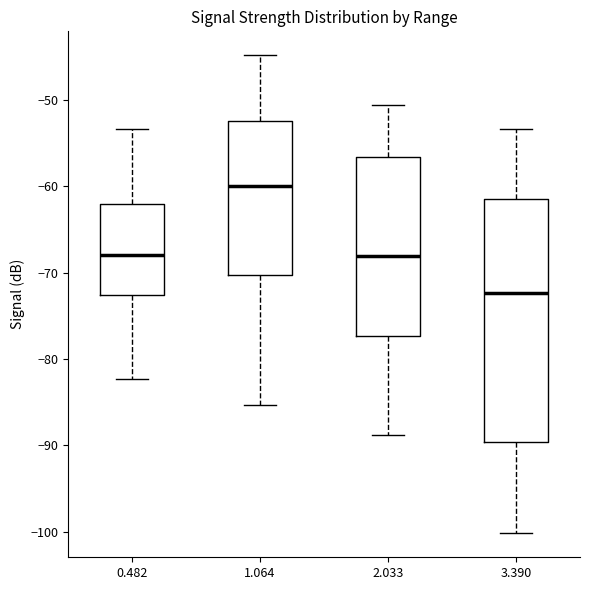

Where does the lower whisker of the box at x = 2.033 end on the y-axis? The values are not printed on the chart, so give them approximately, as read against the axis.

-89